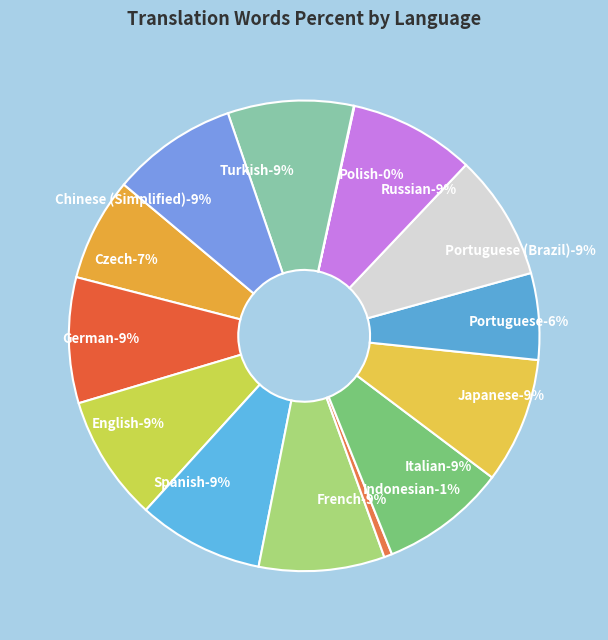

How much of the chart is everything except Turkish?

91.4%